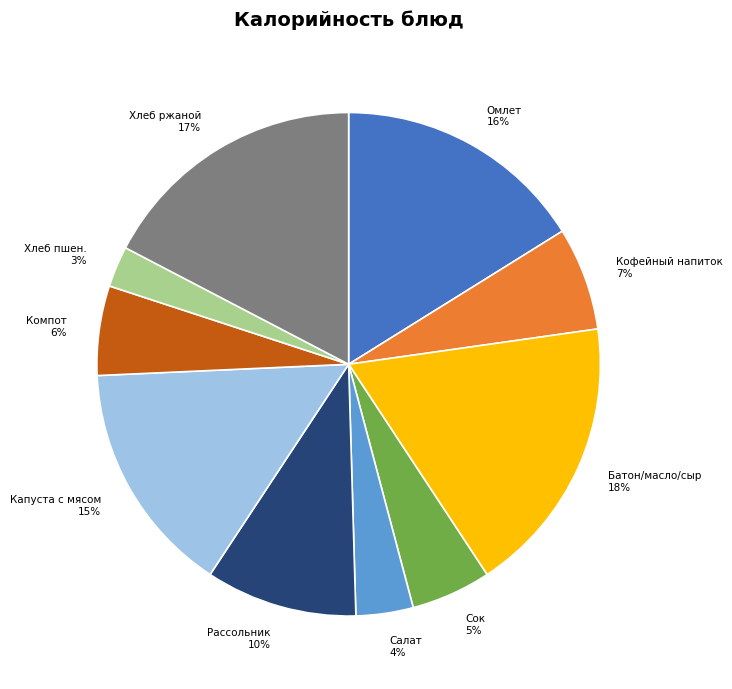

Approximately how many times larger is the value at Компот compared to Капуста с мясом?

0.4